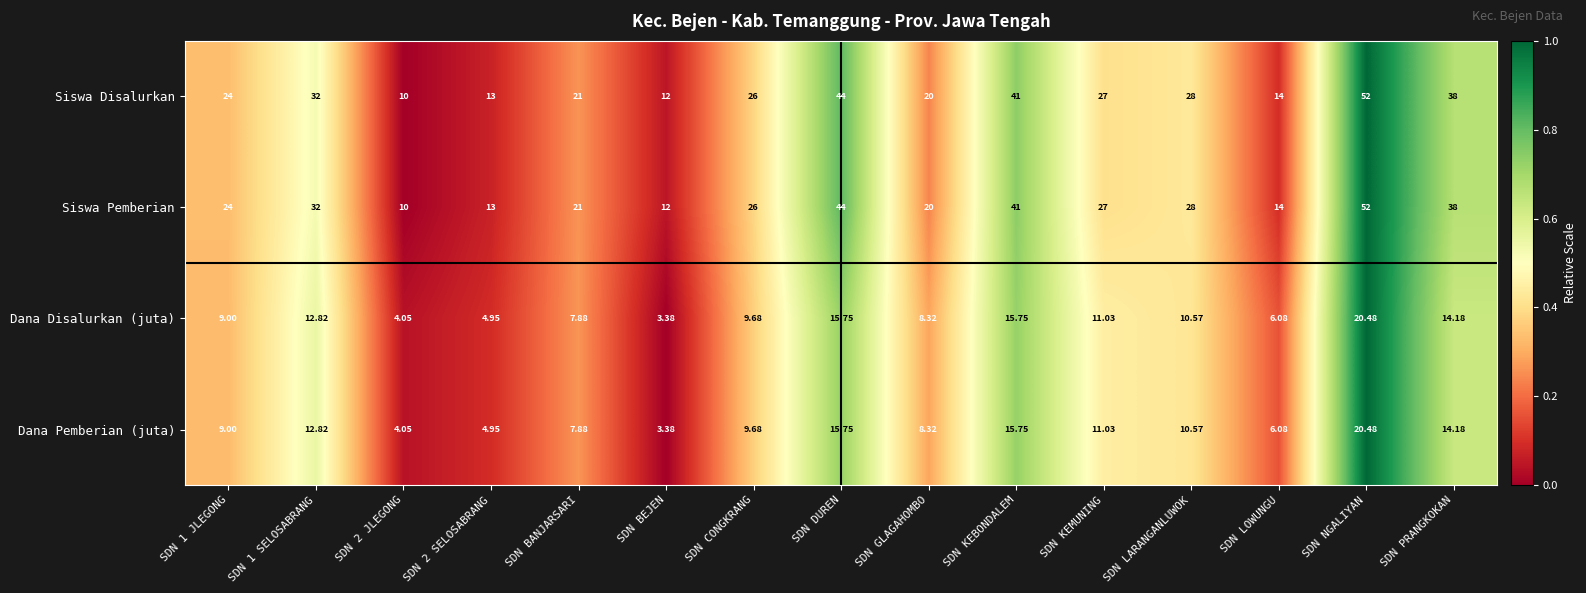

At which category is the sum across all series the highest?

SDN NGALIYAN